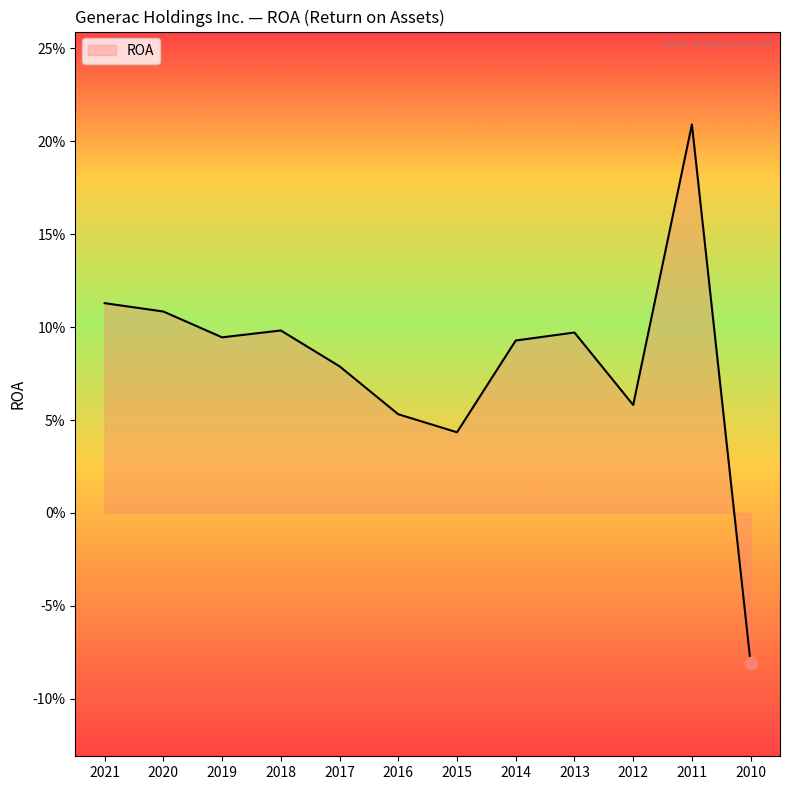

Does the chart have visible grid lines?

No